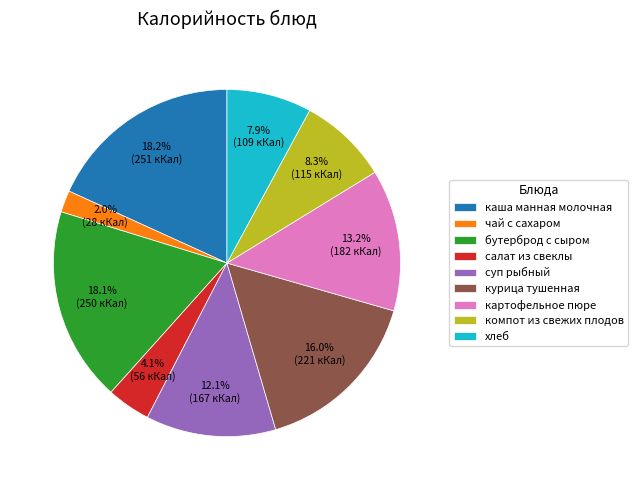

To the nearest percent, what is the average slice percentage?

11%